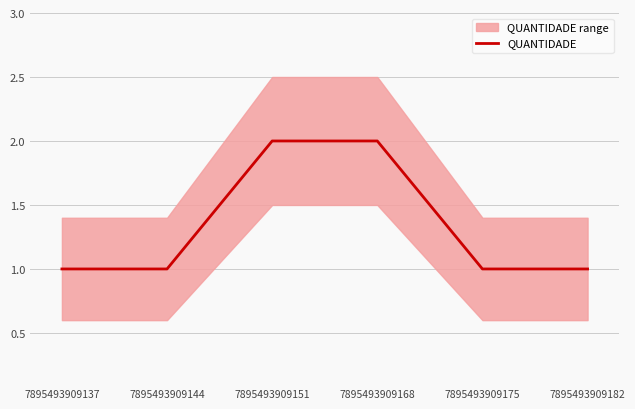

Does the chart display data point markers on the line(s)?

No